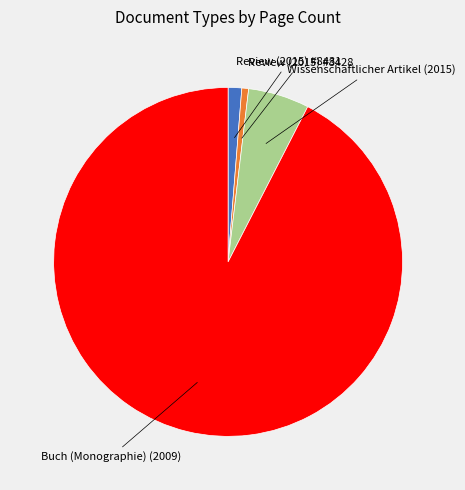

Does any single category account for the majority?

Yes